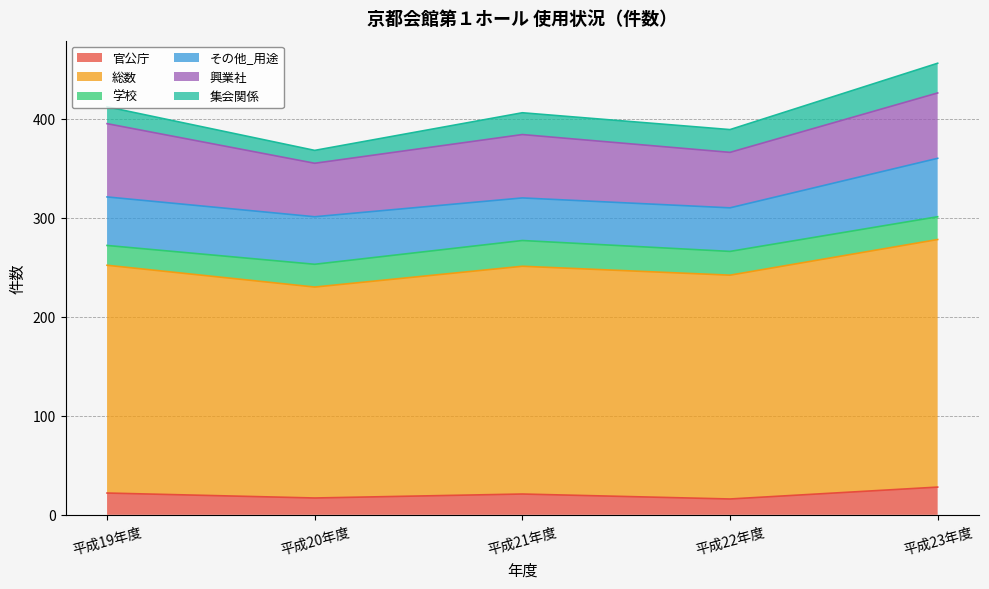

What position from the left is 平成19年度?

1